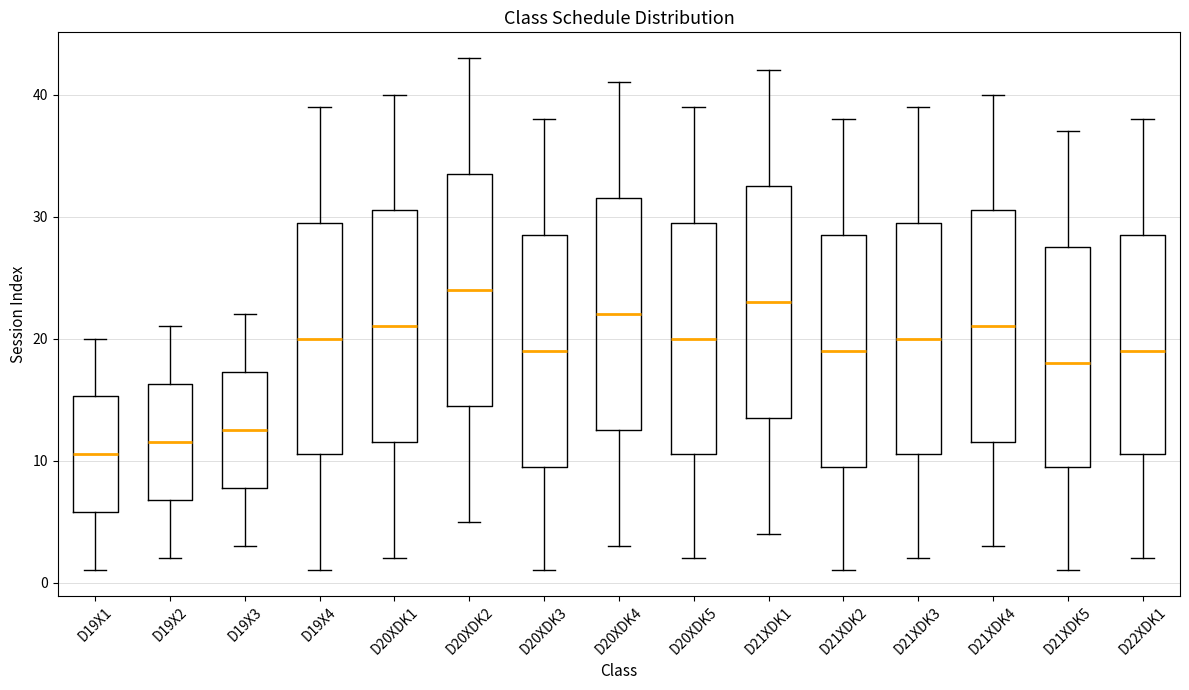

Reading left to right, transcribe this box plot: for each box, give where its median line is, the range the box spans, and where its two whiskers end, as read against the y-axis. The values are not printed on the chart, so give them approximately, as read against the axis.

D19X1: median 11, box 6 to 15, whiskers 1 to 20
D19X2: median 12, box 7 to 16, whiskers 2 to 21
D19X3: median 13, box 8 to 17, whiskers 3 to 22
D19X4: median 20, box 11 to 30, whiskers 1 to 39
D20XDK1: median 21, box 12 to 31, whiskers 2 to 40
D20XDK2: median 24, box 15 to 34, whiskers 5 to 43
D20XDK3: median 19, box 10 to 29, whiskers 1 to 38
D20XDK4: median 22, box 13 to 32, whiskers 3 to 41
D20XDK5: median 20, box 11 to 30, whiskers 2 to 39
D21XDK1: median 23, box 14 to 33, whiskers 4 to 42
D21XDK2: median 19, box 10 to 29, whiskers 1 to 38
D21XDK3: median 20, box 11 to 30, whiskers 2 to 39
D21XDK4: median 21, box 12 to 31, whiskers 3 to 40
D21XDK5: median 18, box 10 to 28, whiskers 1 to 37
D22XDK1: median 19, box 11 to 29, whiskers 2 to 38